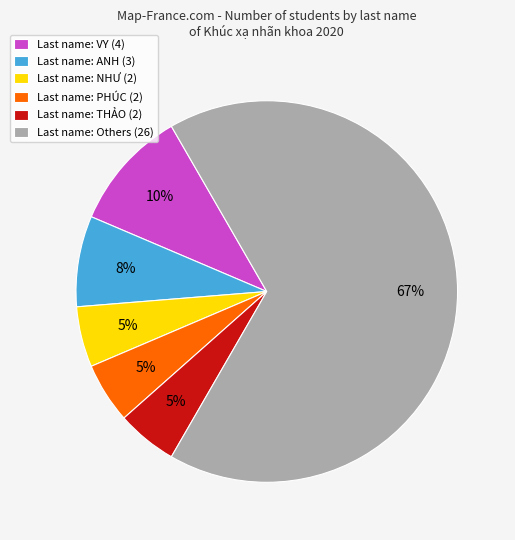

Which category accounts for the majority?

Last name: Others (26)